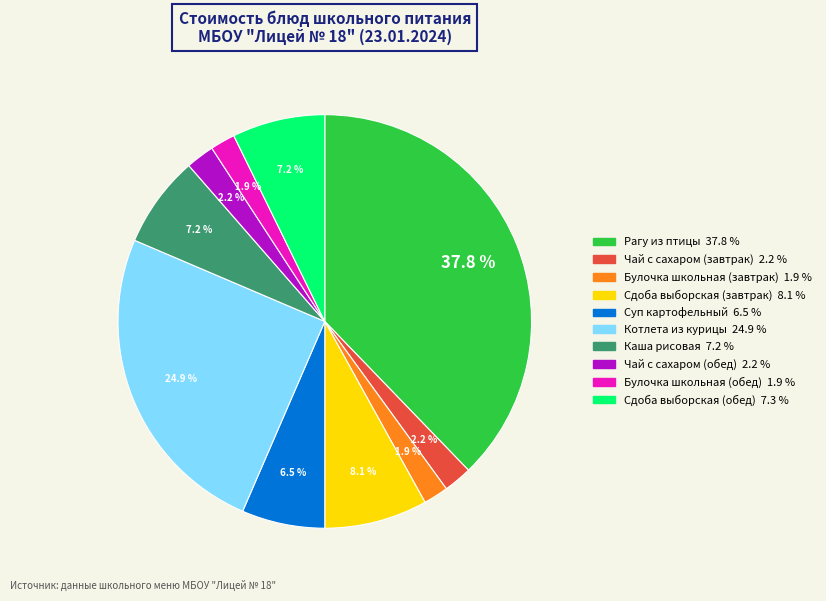

True or false: Булочка школьная (завтрак) accounts for 2% of the total.

True